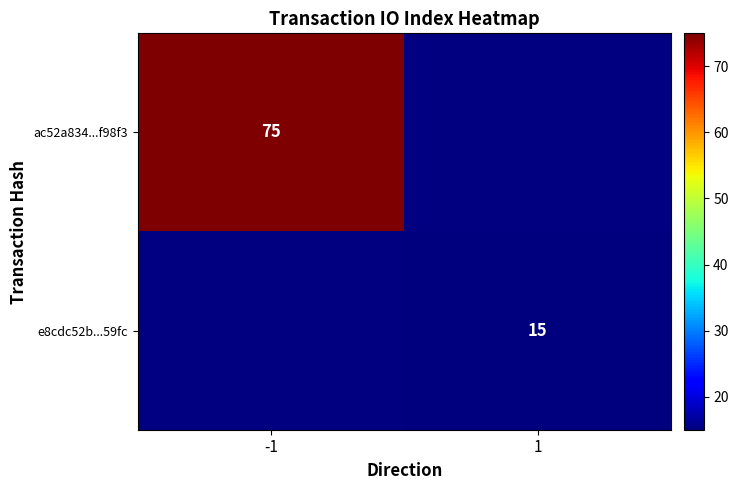

The ac52a834...f98f3 series shows 37 at -1. True or false?

False